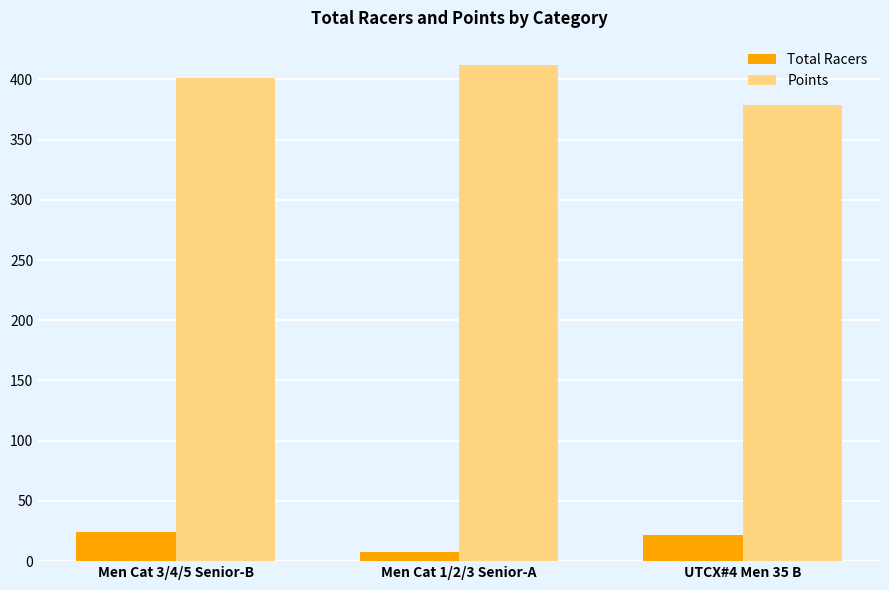

Between Men Cat 3/4/5 Senior-B and UTCX#4 Men 35 B, which series saw the biggest shift?

Points